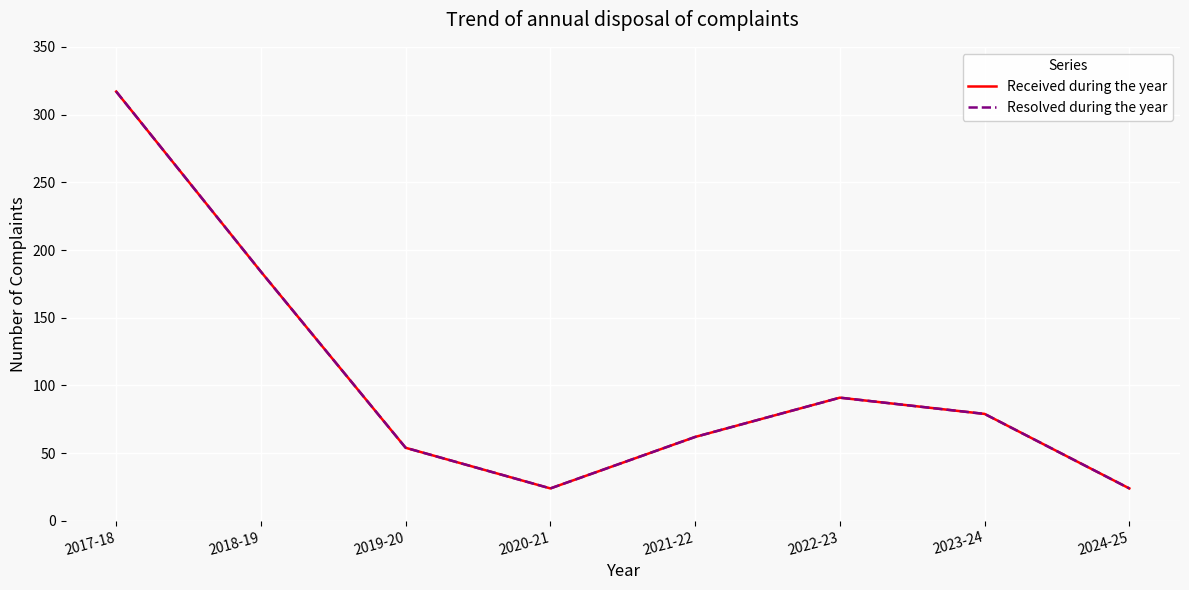

How many lines are shown in the chart?

2